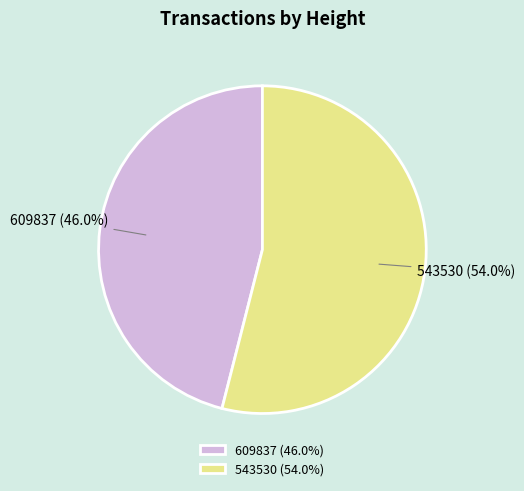

Which category accounts for the majority?

543530